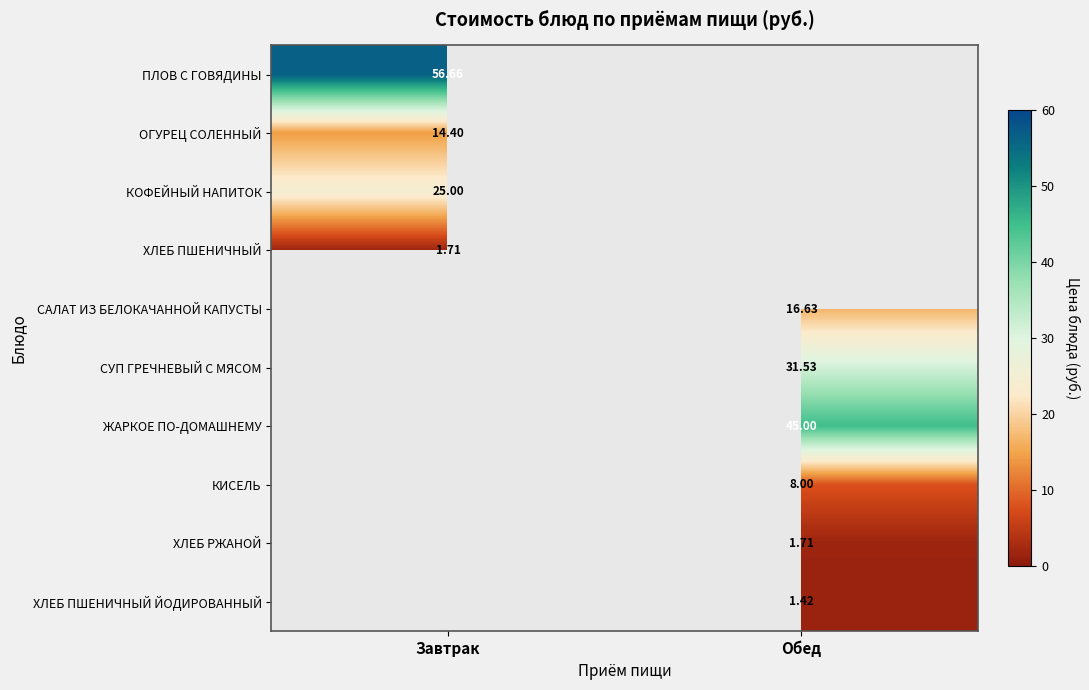

At how many categories does at least one series exceed 34?

2